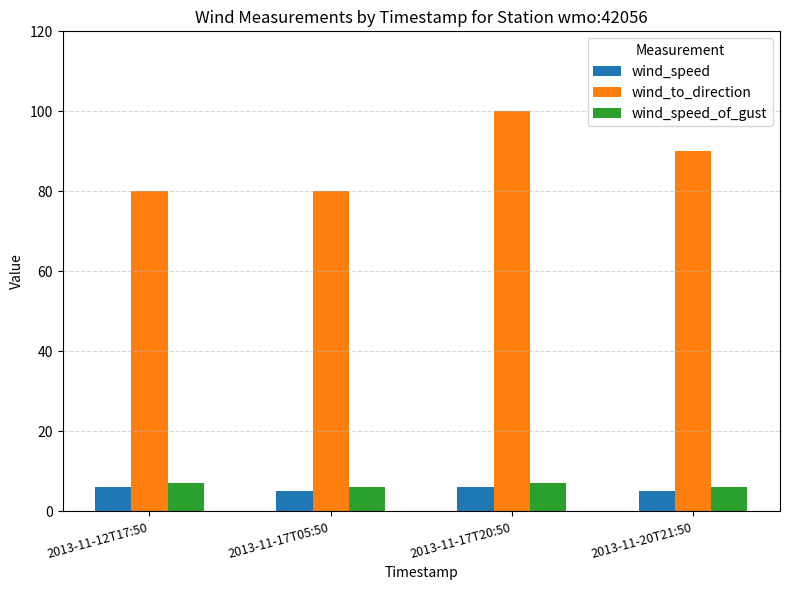

Which series has the largest total across all categories?

wind_to_direction